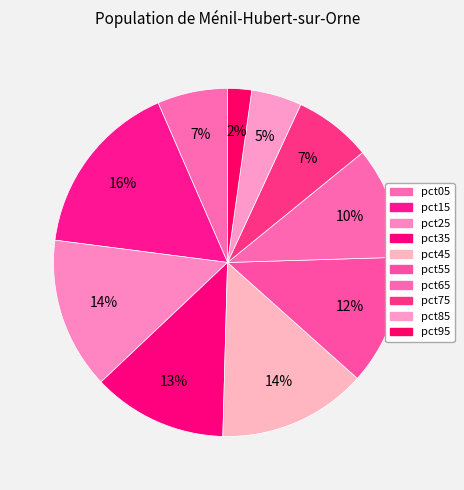

To the nearest percent, what is the difference between the largest and smallest slice percentages?

14%